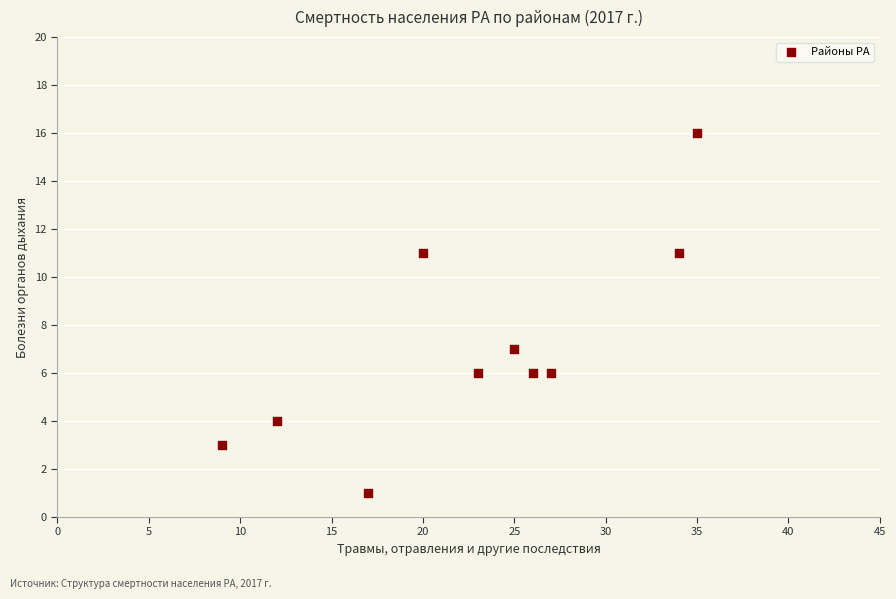

What is the range of X values (max minus min)?

26